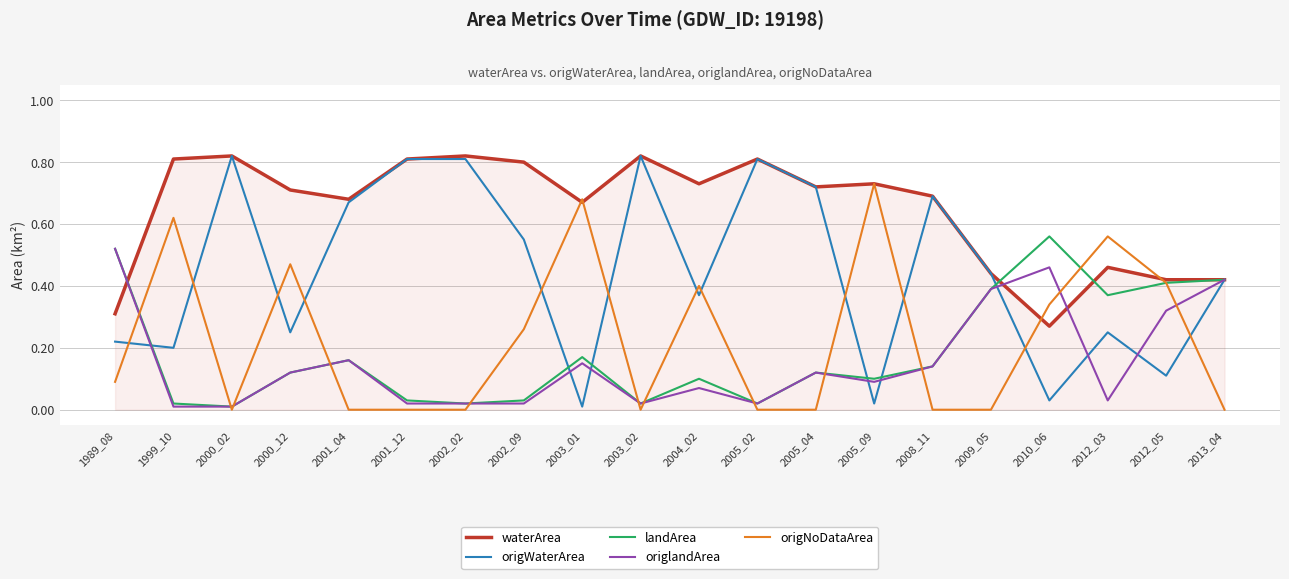

How many times do origWaterArea and origNoDataArea cross each other?

12